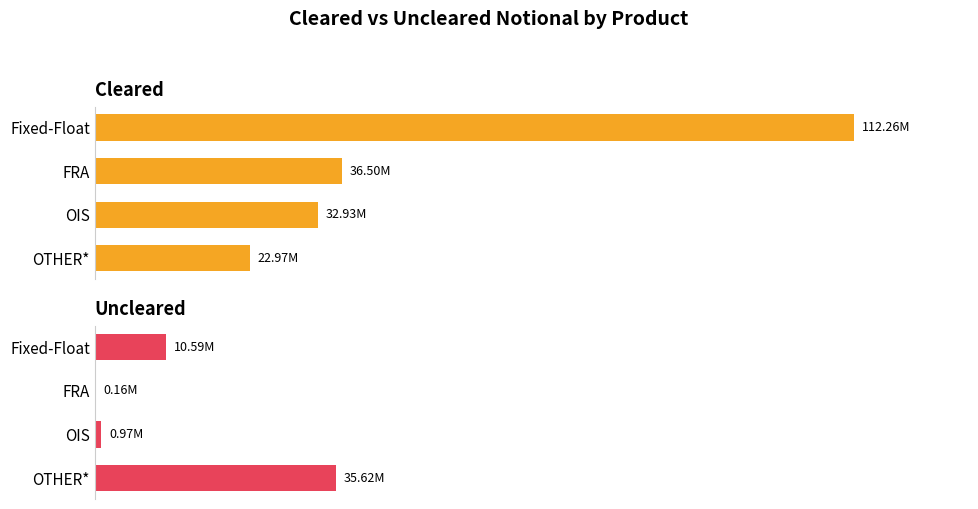

What is the sum of all Uncleared values?

47341294